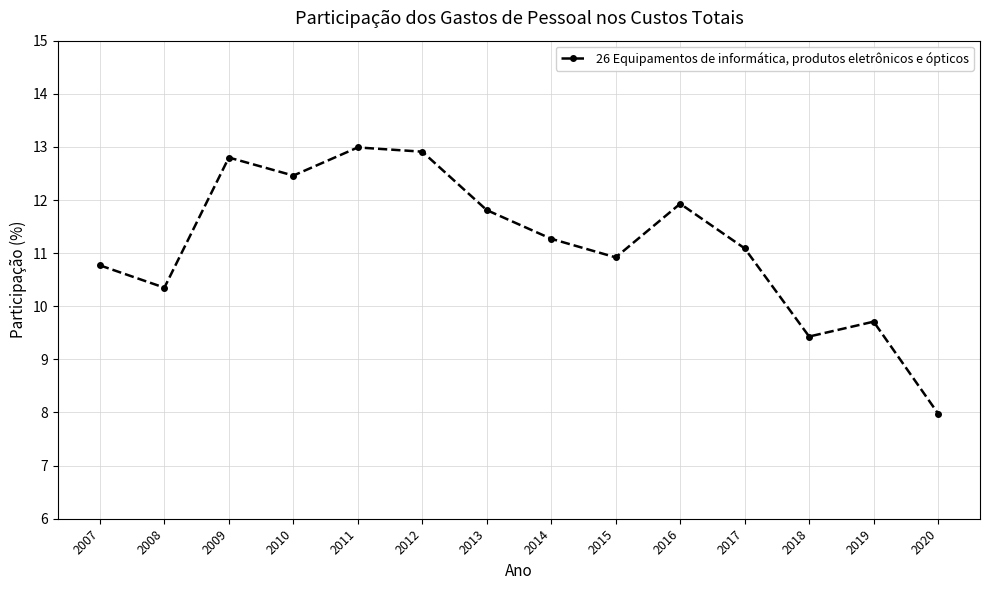

The chart shows a value of 12.5 at 2010. True or false?

True